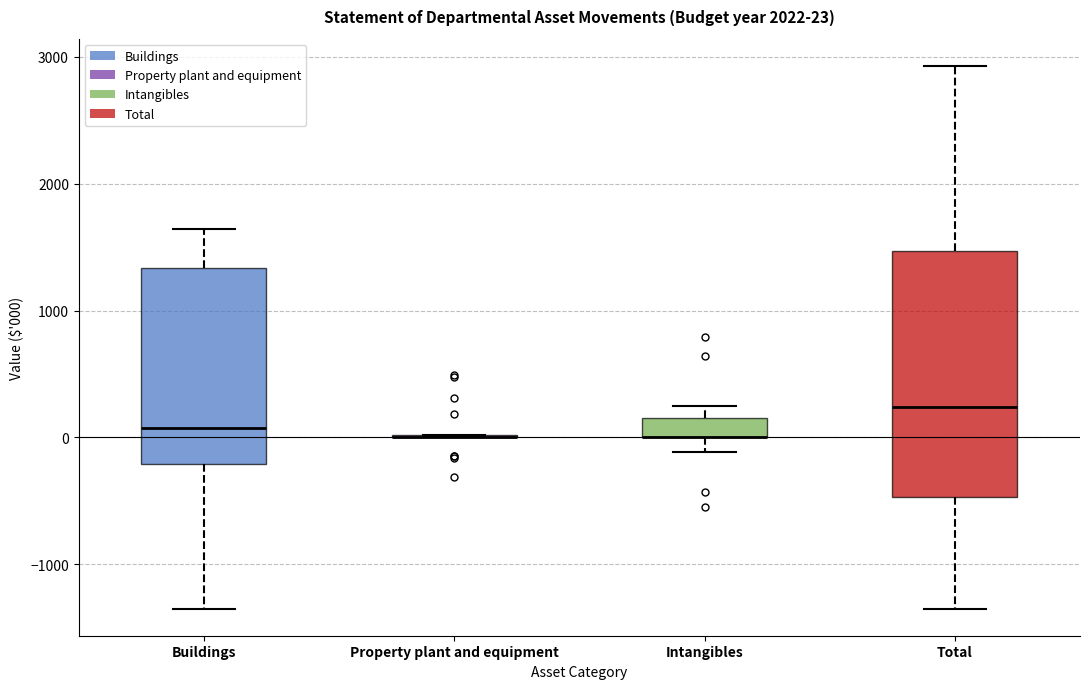

Comparing the boxes themselves (not the whiskers), which one is the tallest?

Total